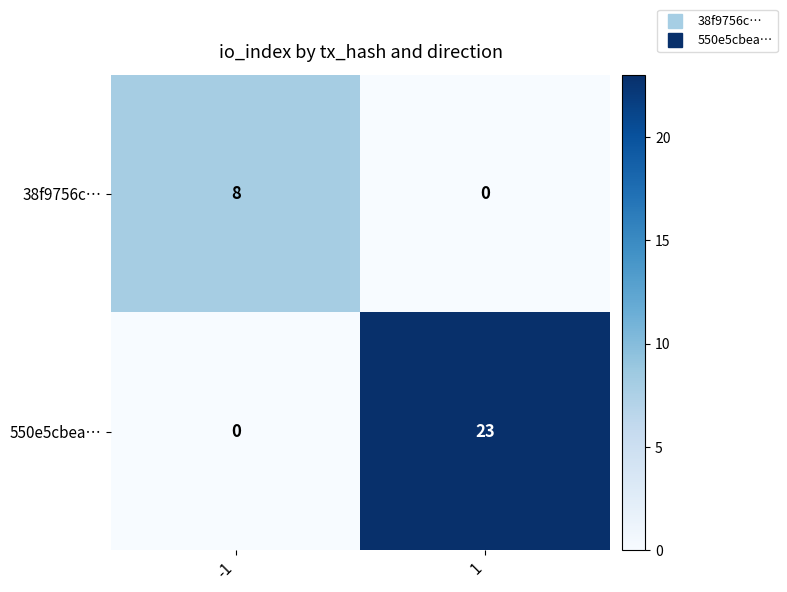

What is the total value across all series at -1?

8